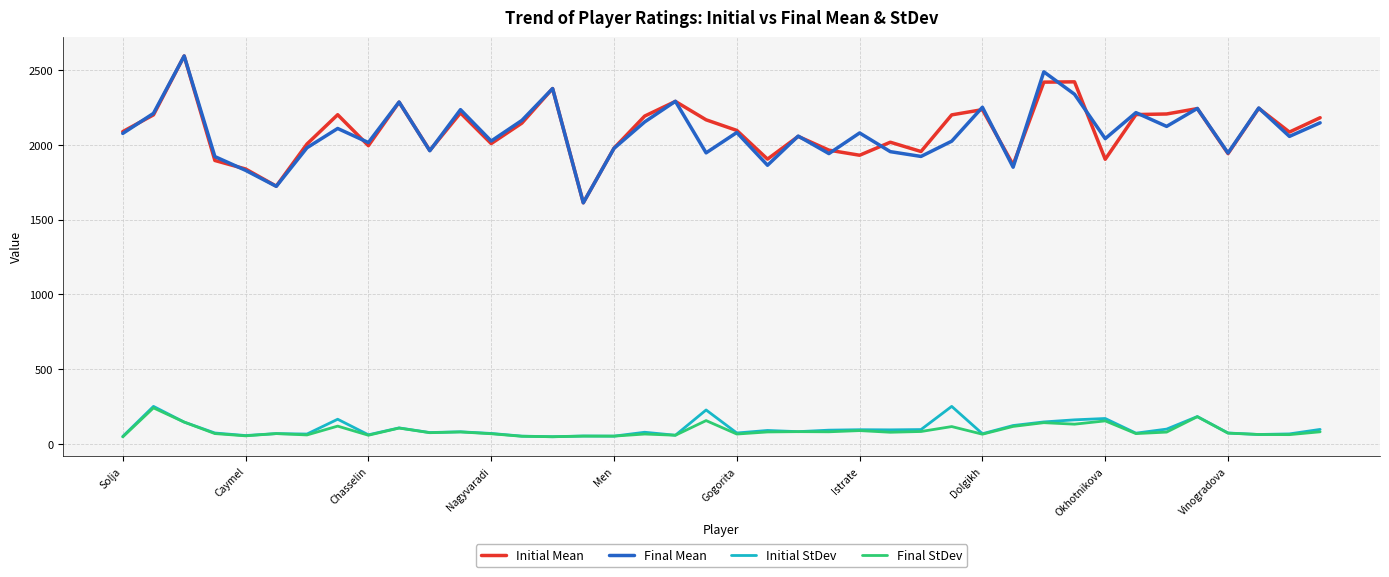

True or false: Initial Mean and Initial StDev cross at least once.

False